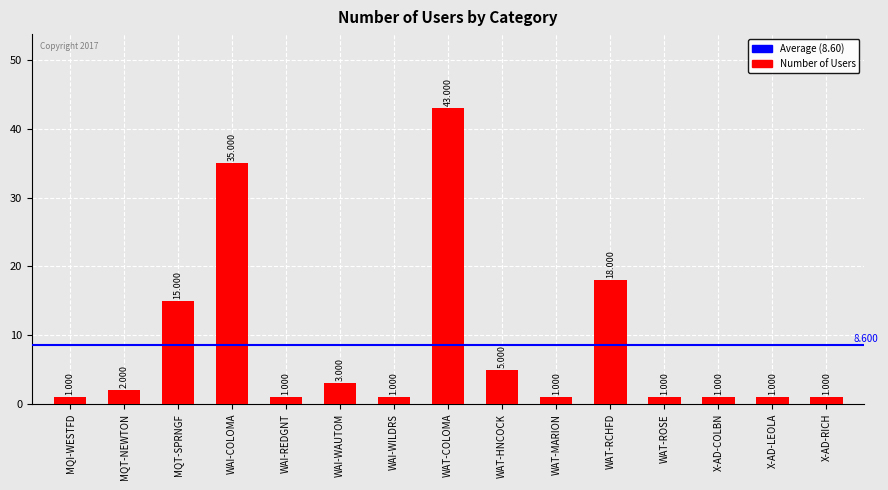

Between MQT-NEWTON and MQT-SPRNGF, which is larger?

MQT-SPRNGF